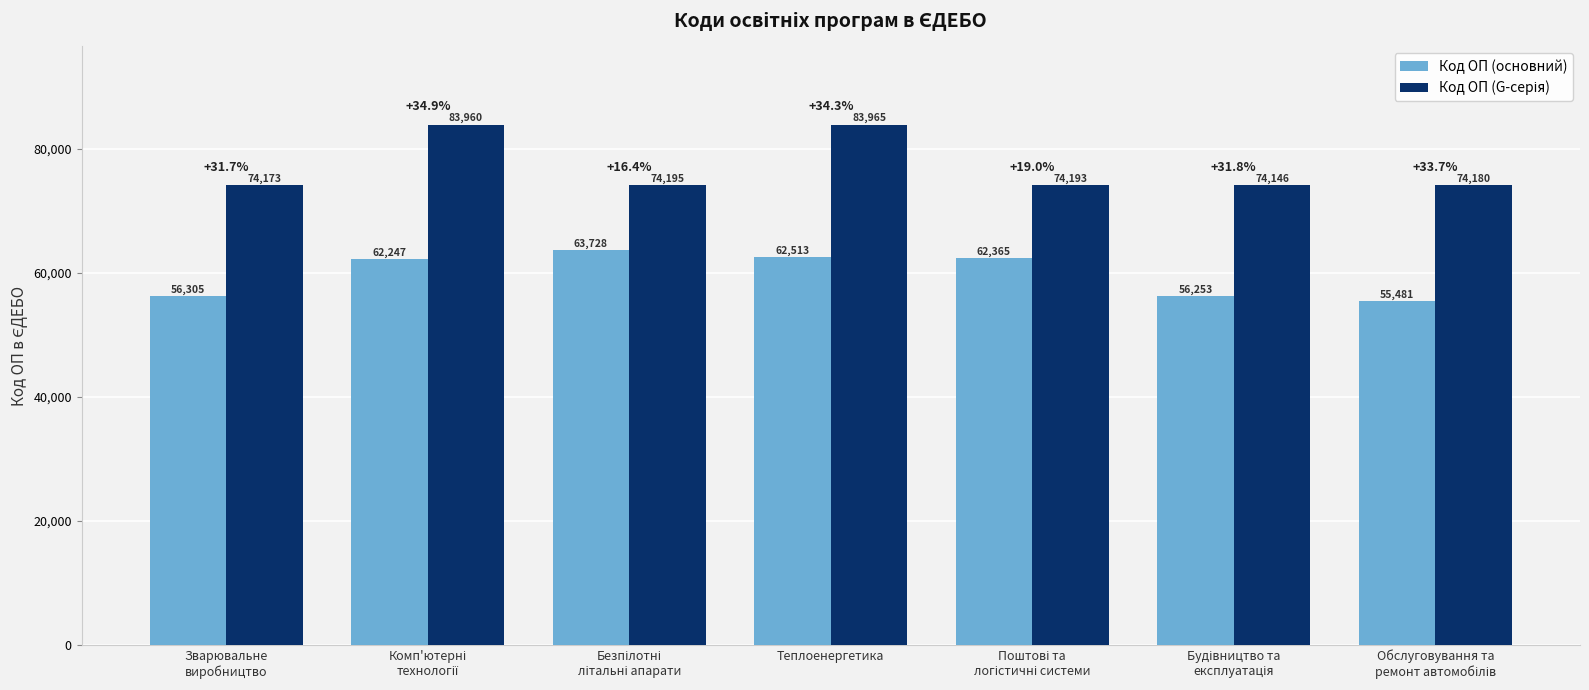

Read the Код ОП (основний) value at Теплоенергетика.

62513